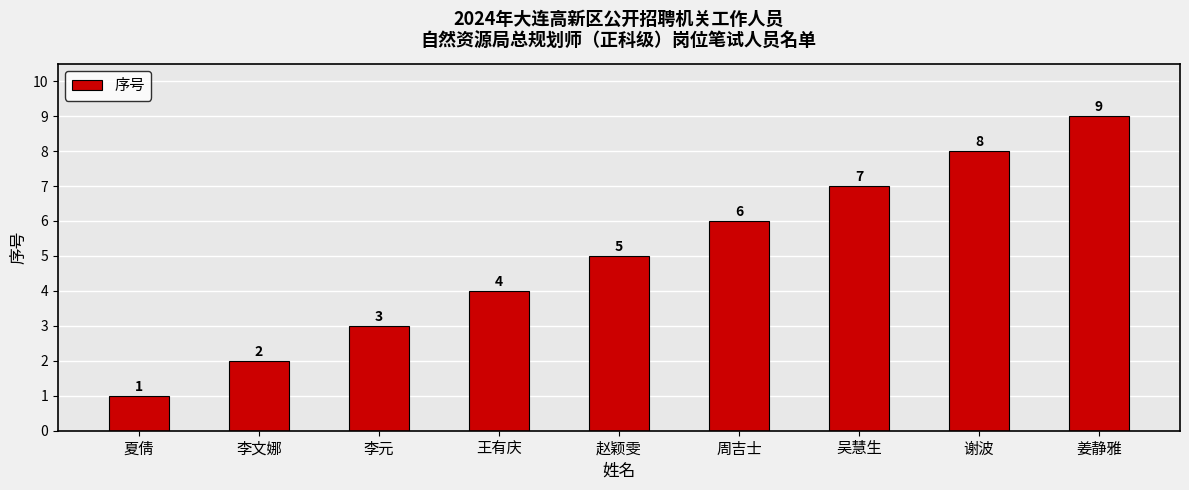

At which label is the value closest to 5?

赵颖雯